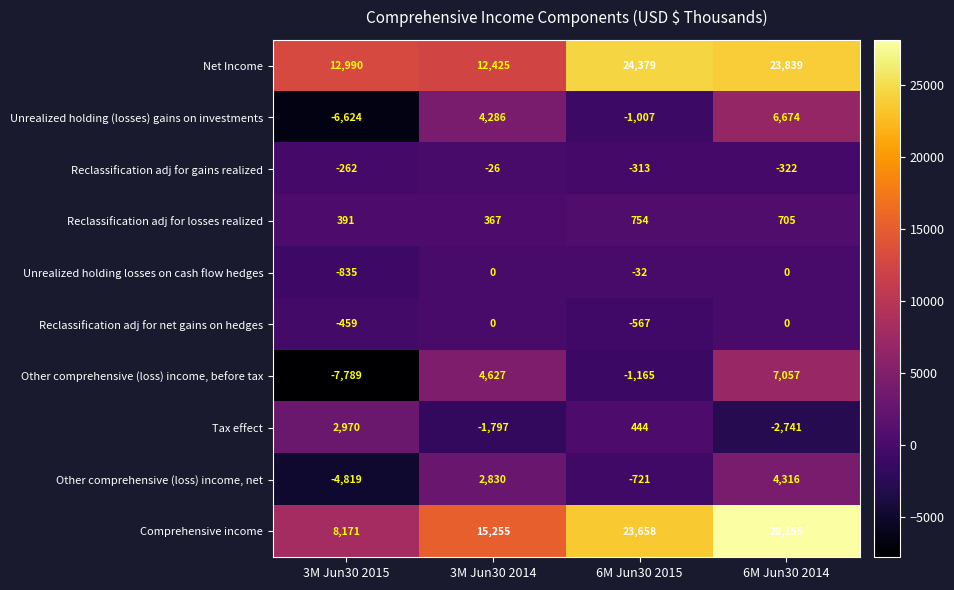

How many values in Unrealized holding (losses) gains on investments are below zero?

2